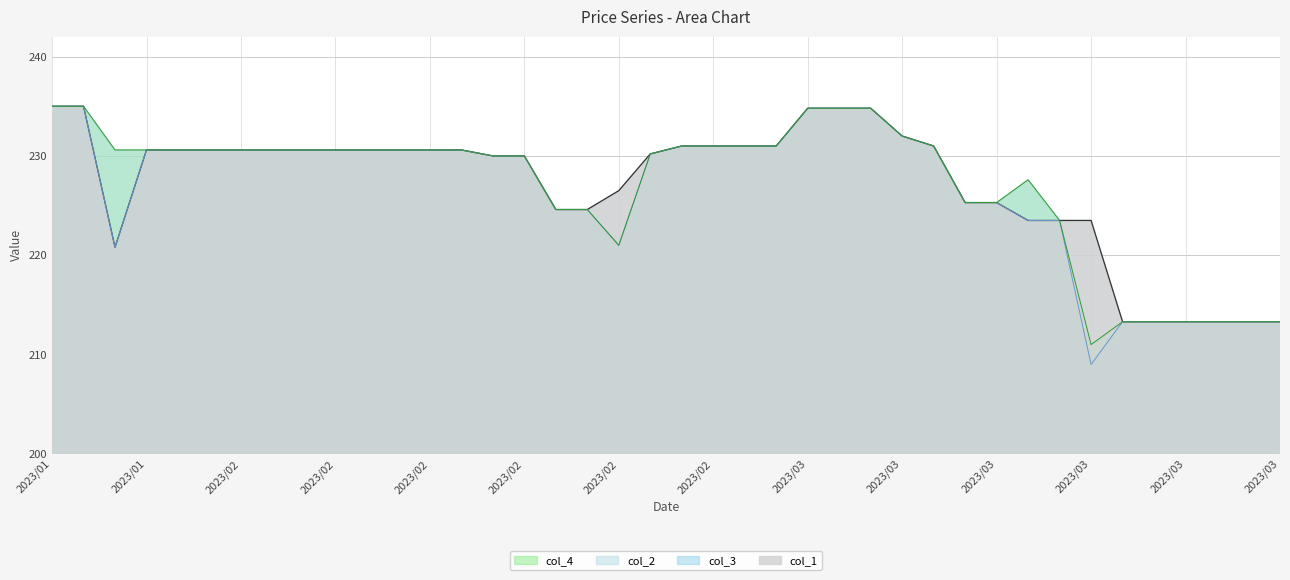

What is the approximate value of col_1 at 2023/02/10?

230.6